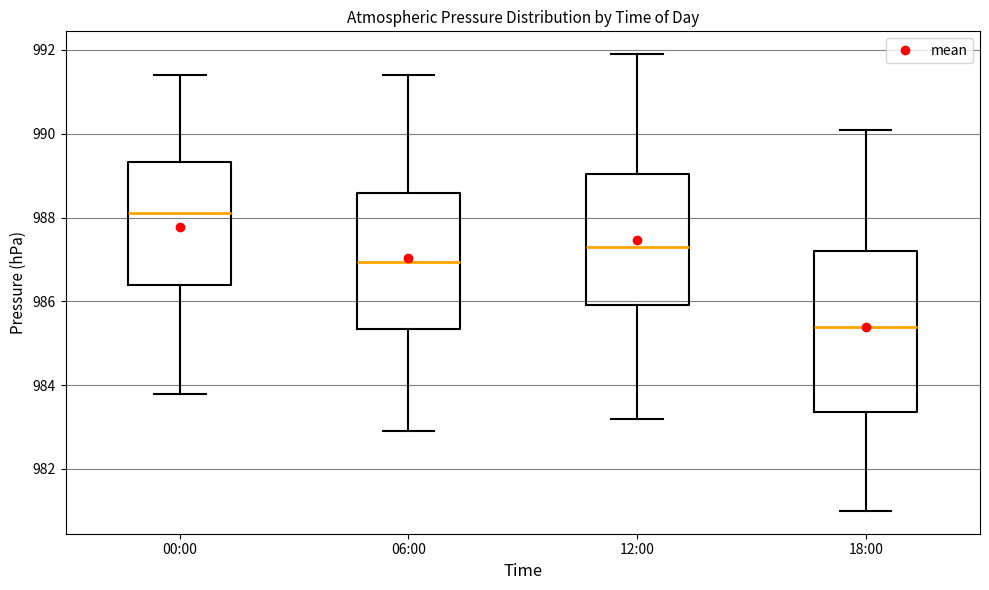

Which box is the tallest, from its lower edge to its upper edge?

18:00